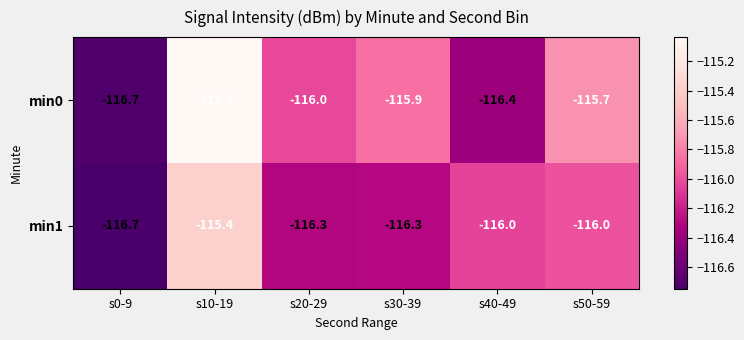

Which series has the widest spread of values?

min0